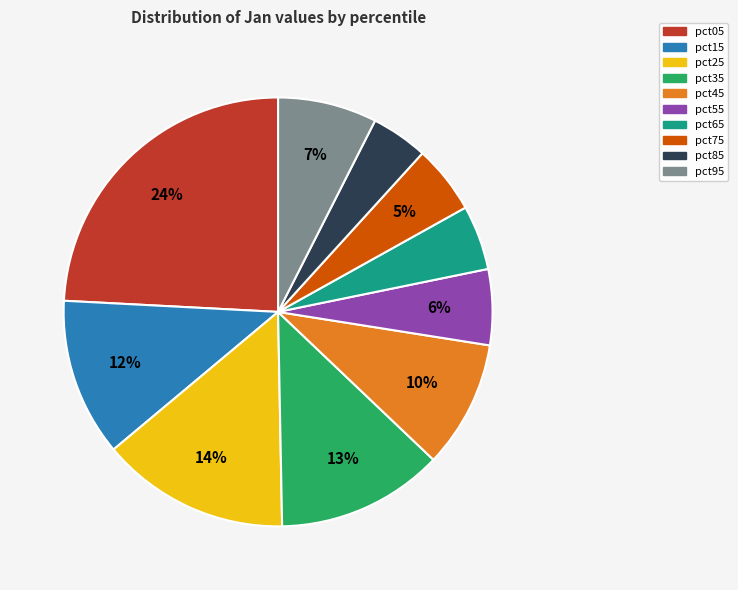

The pct25 slice represents 5% of the pie. True or false?

False